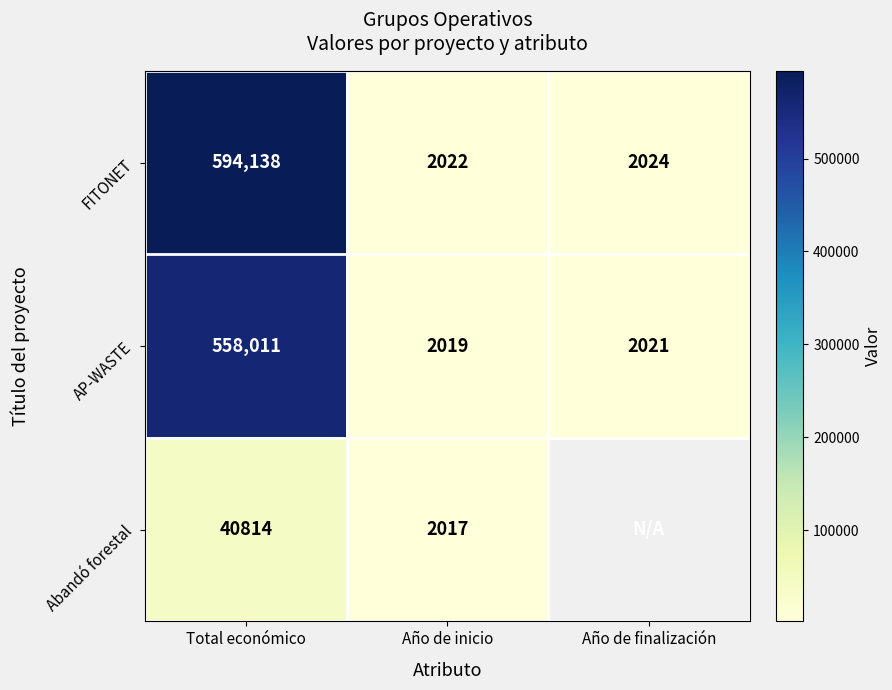

Which category has the highest value in the FITONET series?

Total económico